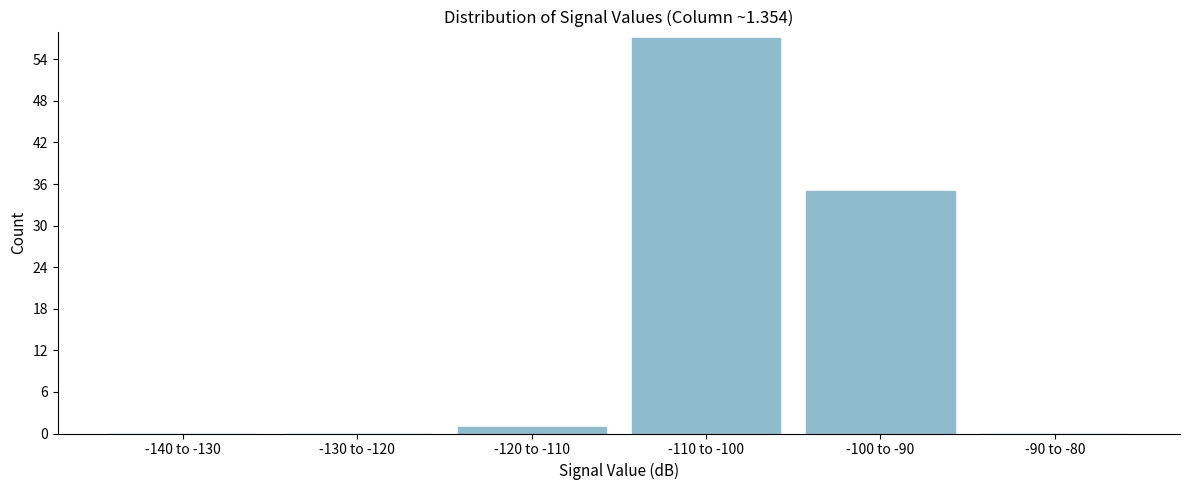

Reading left to right, list all the values displayed in this chart.

-140 to -130=0	-130 to -120=0	-120 to -110=1	-110 to -100=57	-100 to -90=35	-90 to -80=0